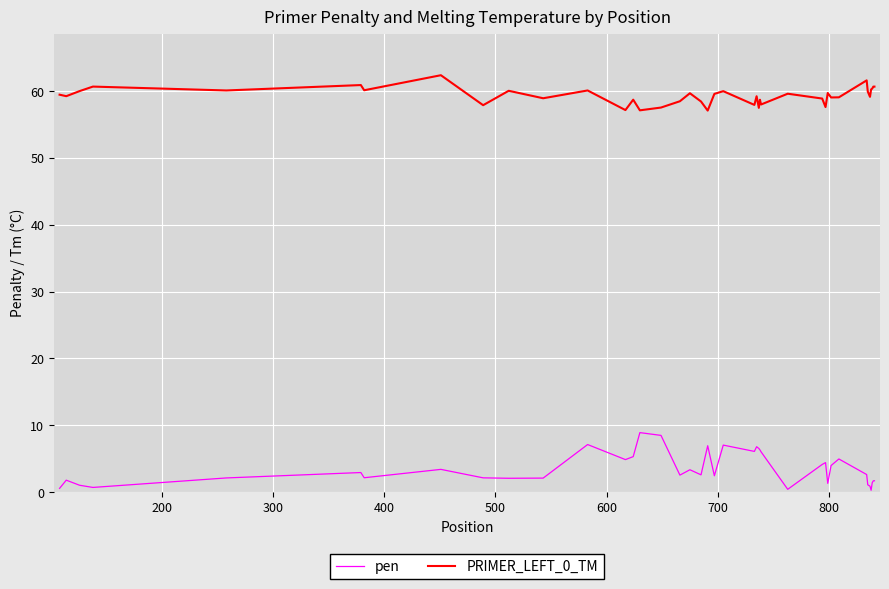

List the series in order of their peak value, lowest first.

pen, PRIMER_LEFT_0_TM